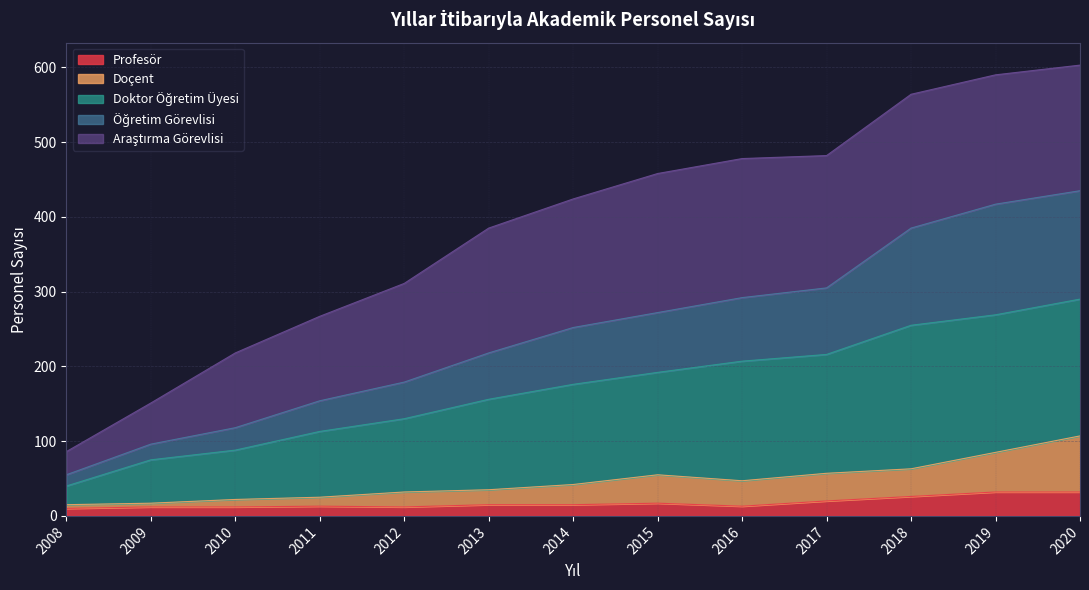

At how many categories does at least one series exceed 369?

8